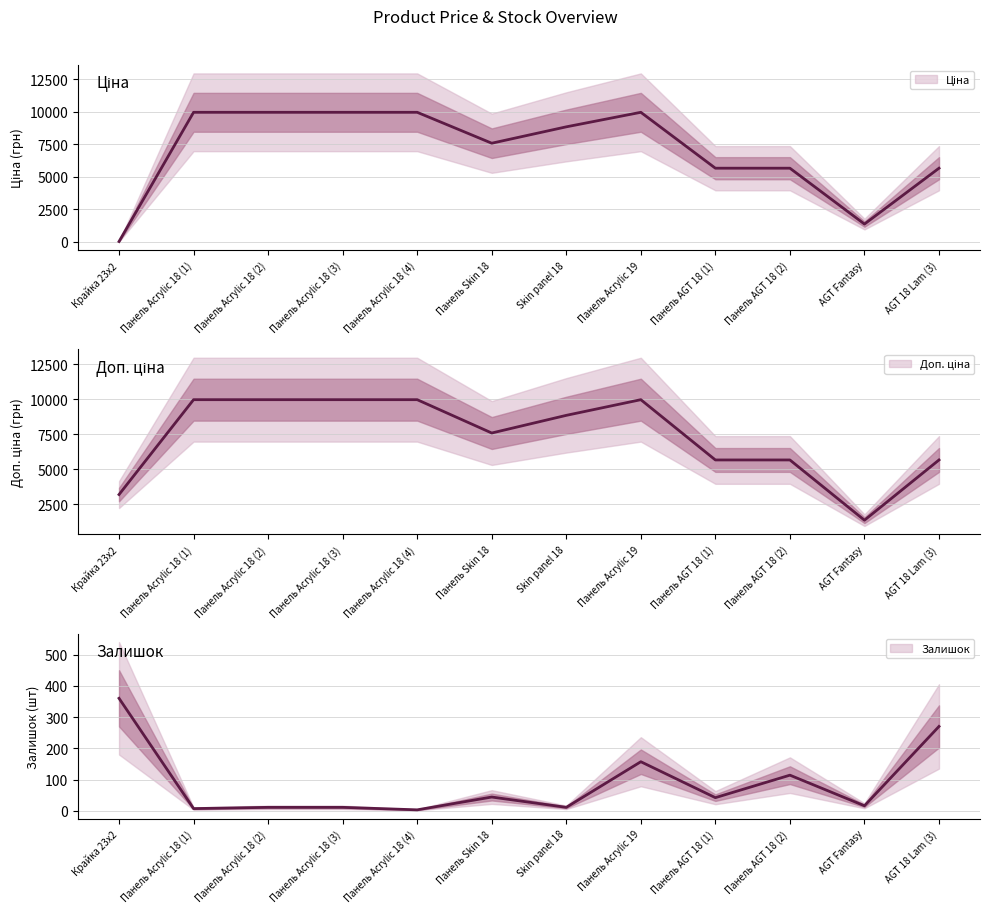

True or false: Ціна has a value of 9975.0 at Панель Acrylic 18 (2).

True